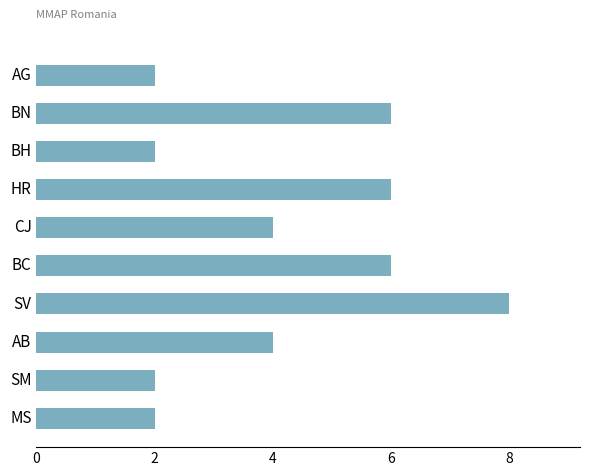

What is the label of the 6th bar from the bottom?

CJ